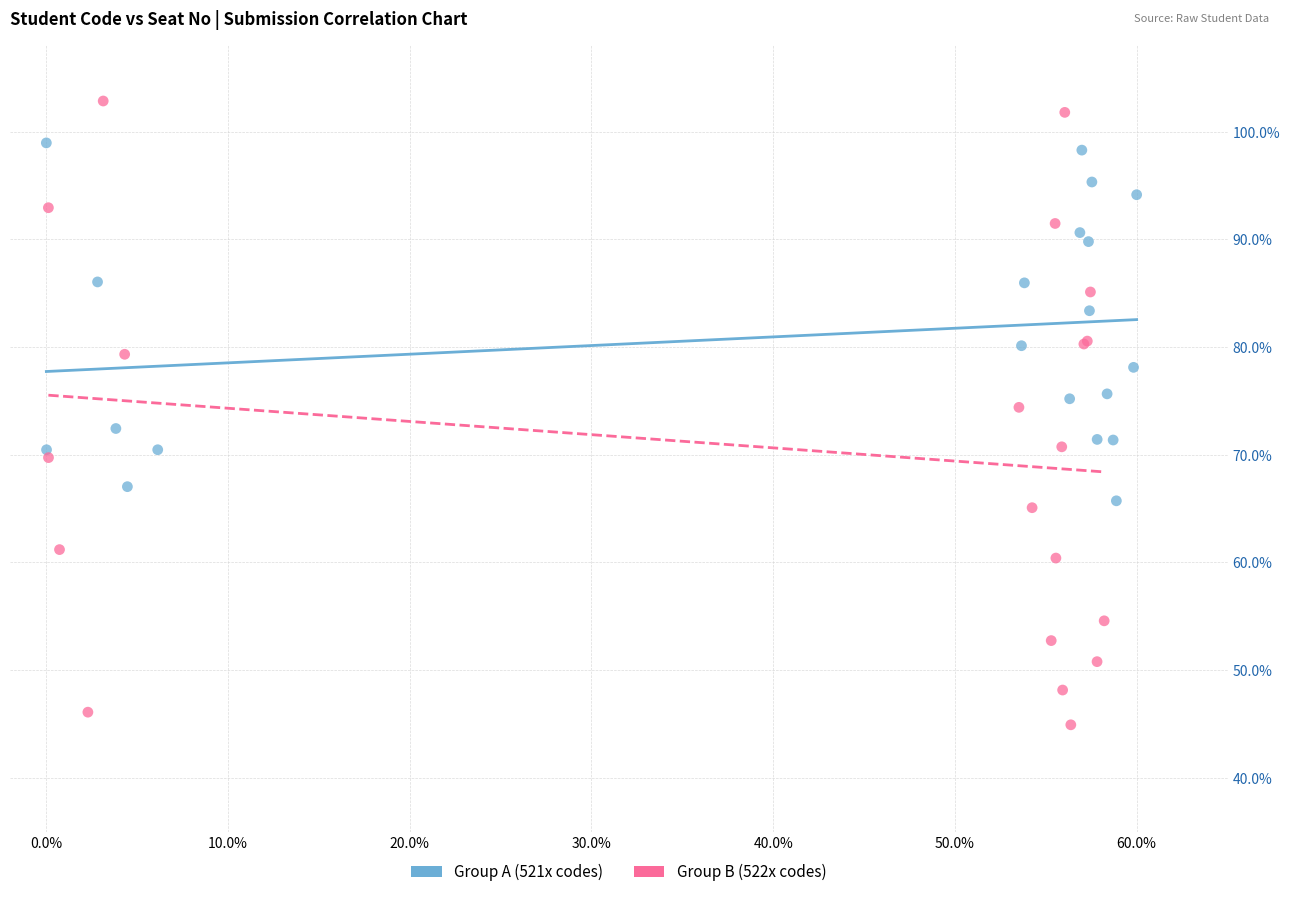

What are all the series names shown in the legend?

Group A (521x codes), Group B (522x codes)